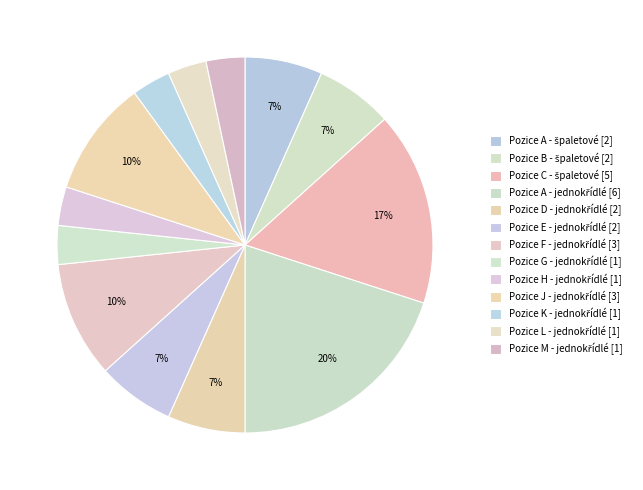

How many segments does this pie chart have?

13